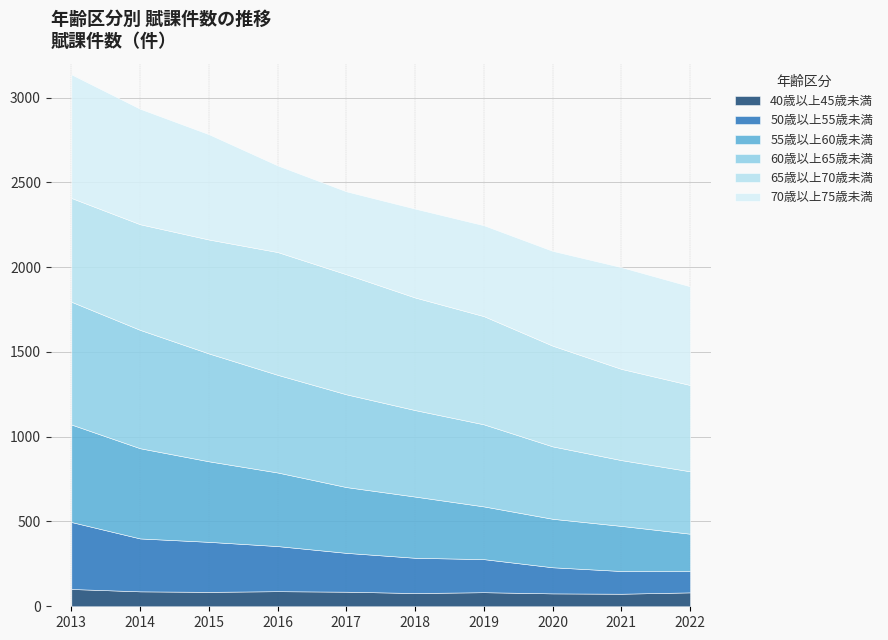

At which label does 50歳以上55歳未満 reach its minimum?

2022